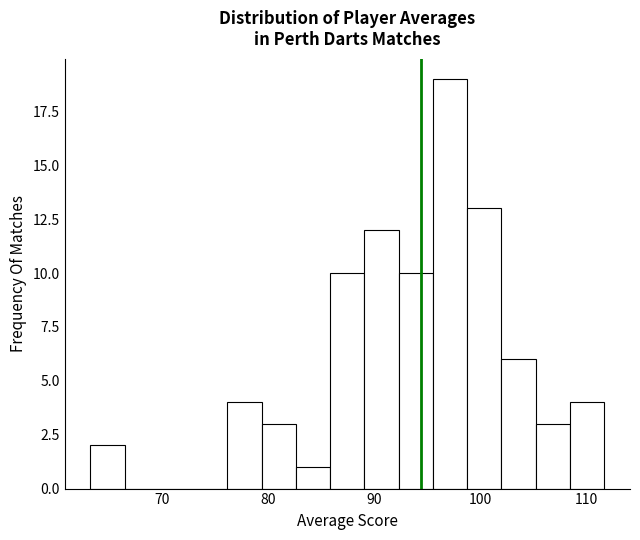

Around what value on the x-axis is the tallest bar? Give the approximate position of its centre, as read against the axis.

97